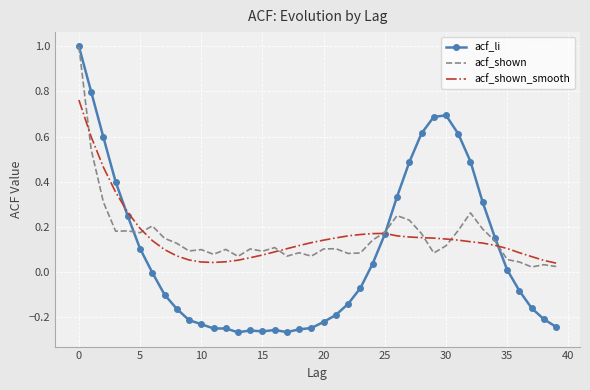

Which series has the largest range (max minus min)?

acf_li